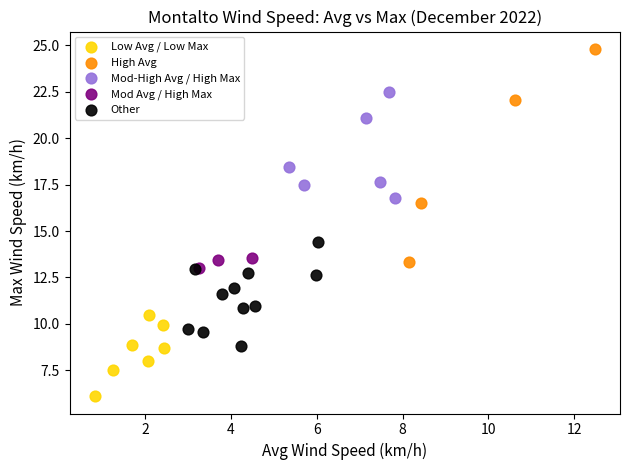

Which series reaches the minimum Y coordinate?

Low Avg / Low Max